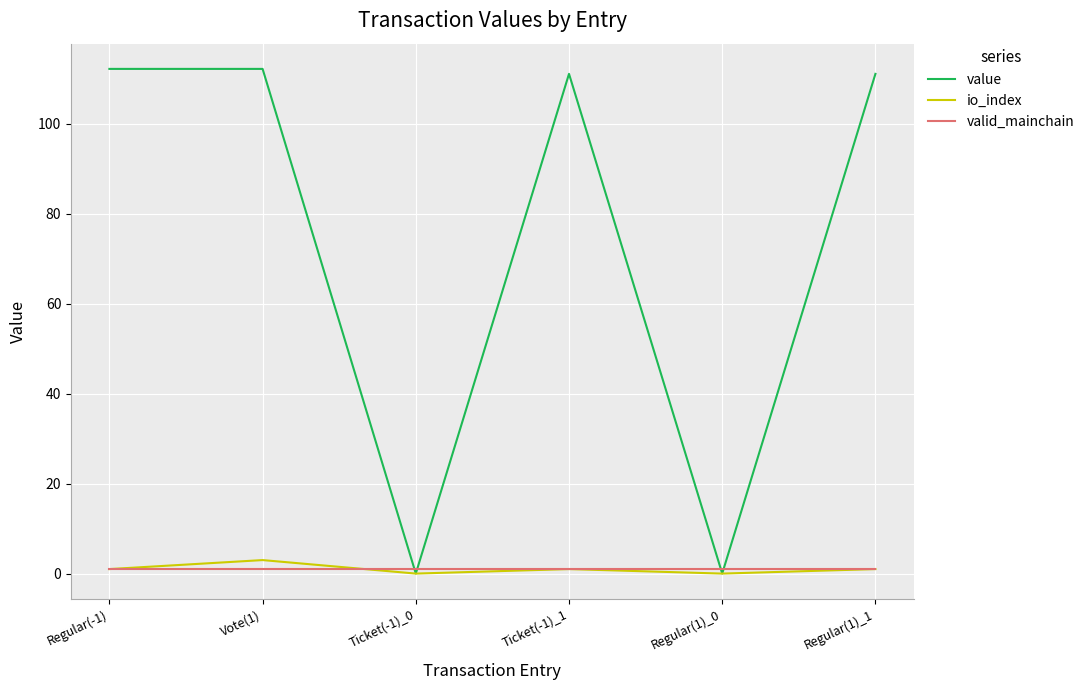

What is the greatest value displayed?

112.1